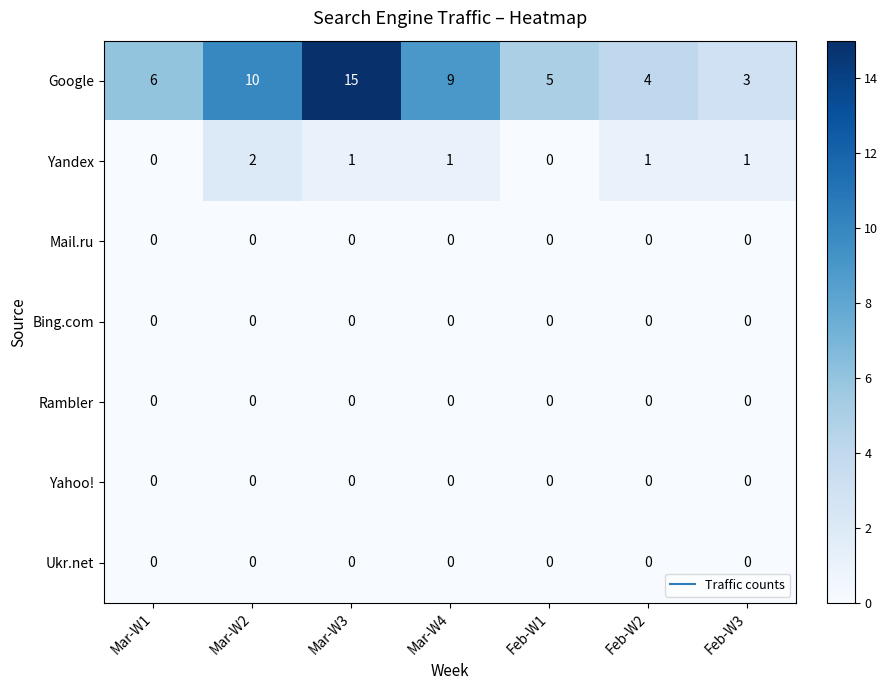

How many data points does each series have?

7